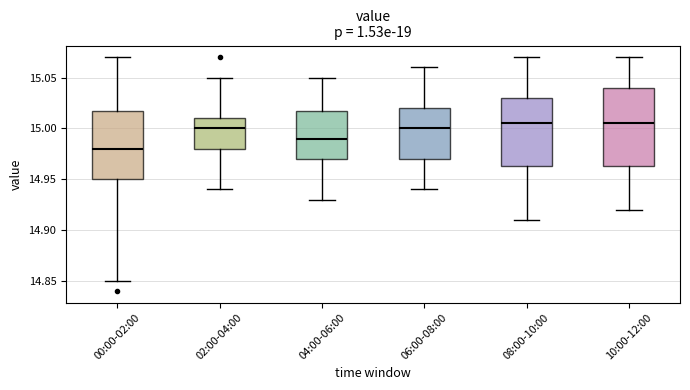

Which box is the tallest, from its lower edge to its upper edge?

10:00-12:00